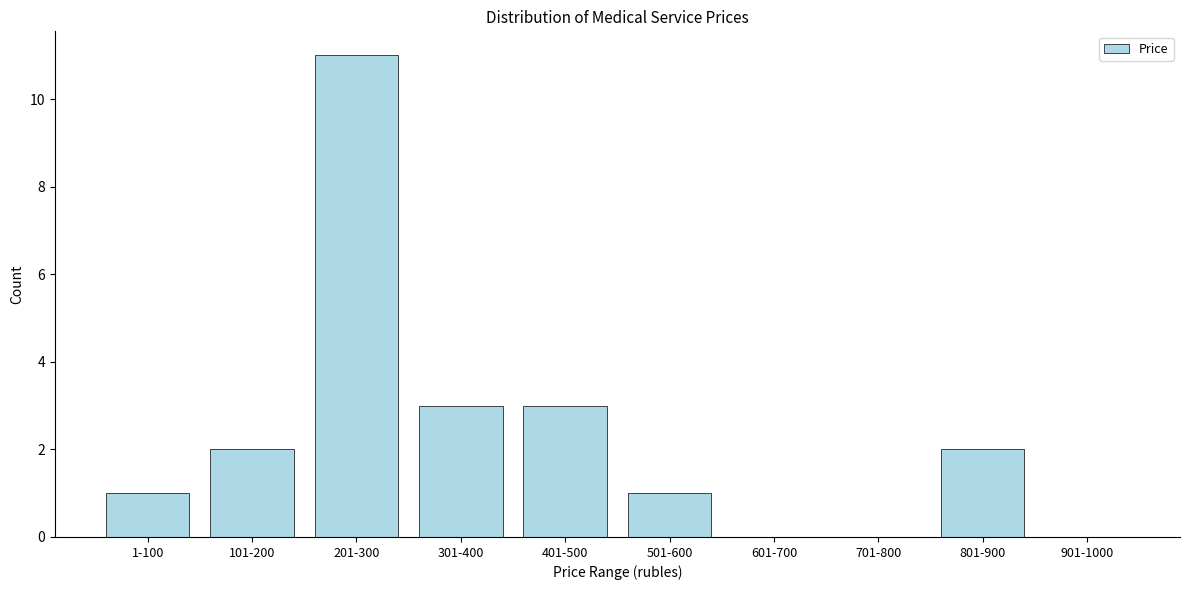

Reading left to right, extract all data points from this chart.

1-100=1	101-200=2	201-300=11	301-400=3	401-500=3	501-600=1	601-700=0	701-800=0	801-900=2	901-1000=0